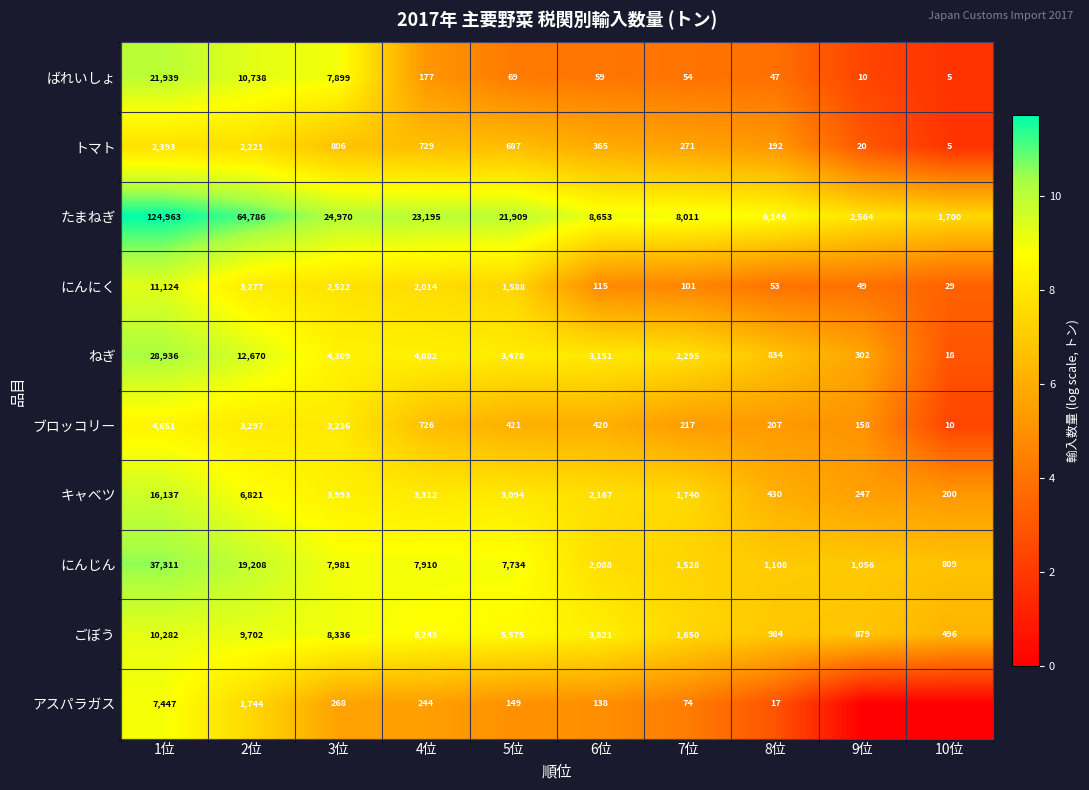

Is the value of キャベツ at 8位 greater than the value of ブロッコリー at 5位?

Yes